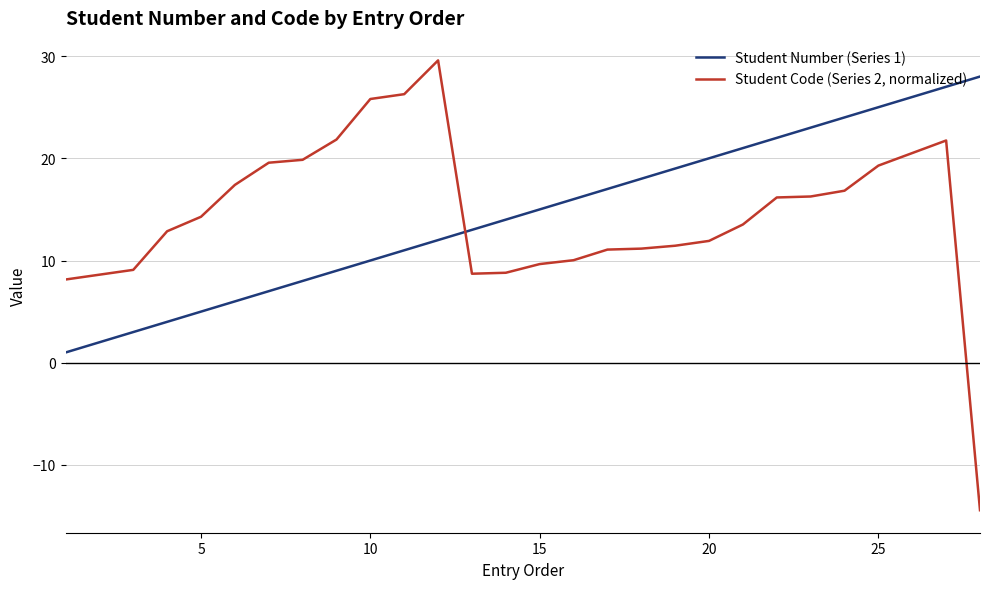

Which series has the widest spread of values?

Student Code (Series 2, normalized)